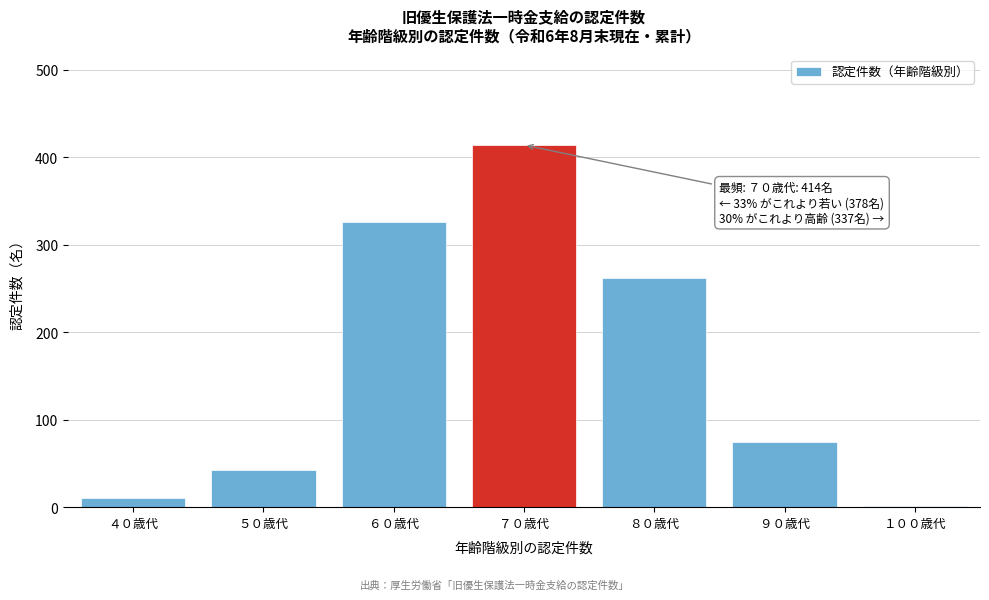

Reading left to right, extract all data points from this chart.

４０歳代=10	５０歳代=42	６０歳代=326	７０歳代=414	８０歳代=262	９０歳代=74	１００歳代=1